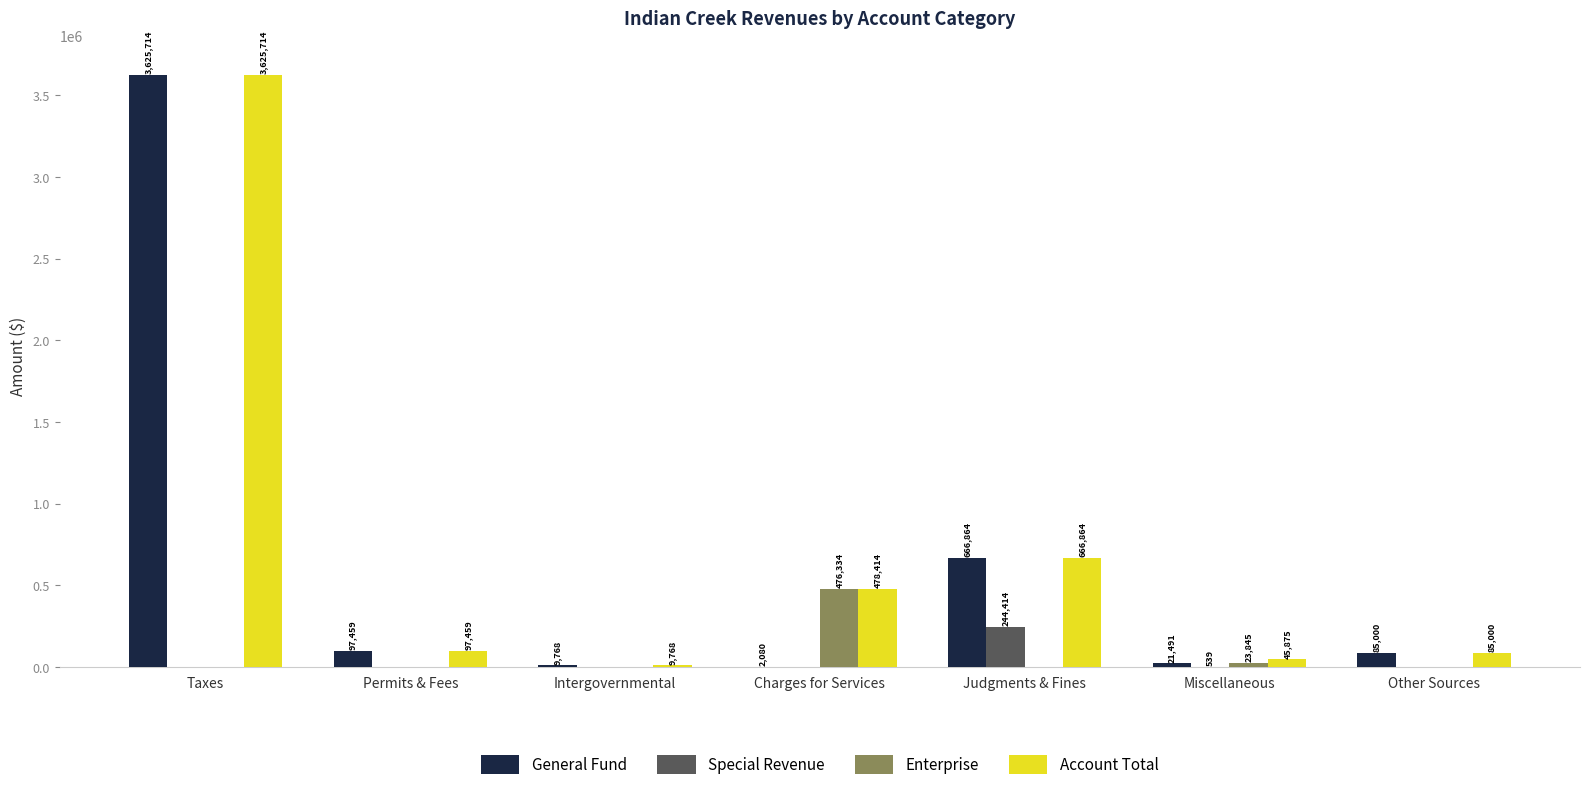

What is the approximate value of Account Total at Charges for Services?

478414